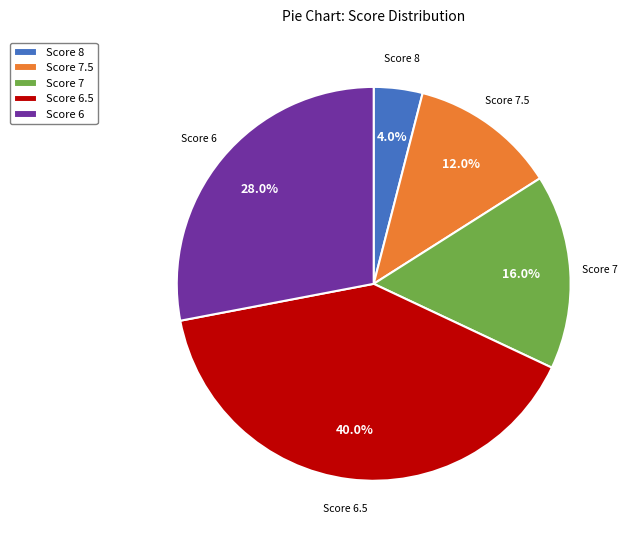

How many slices are in this pie chart?

5